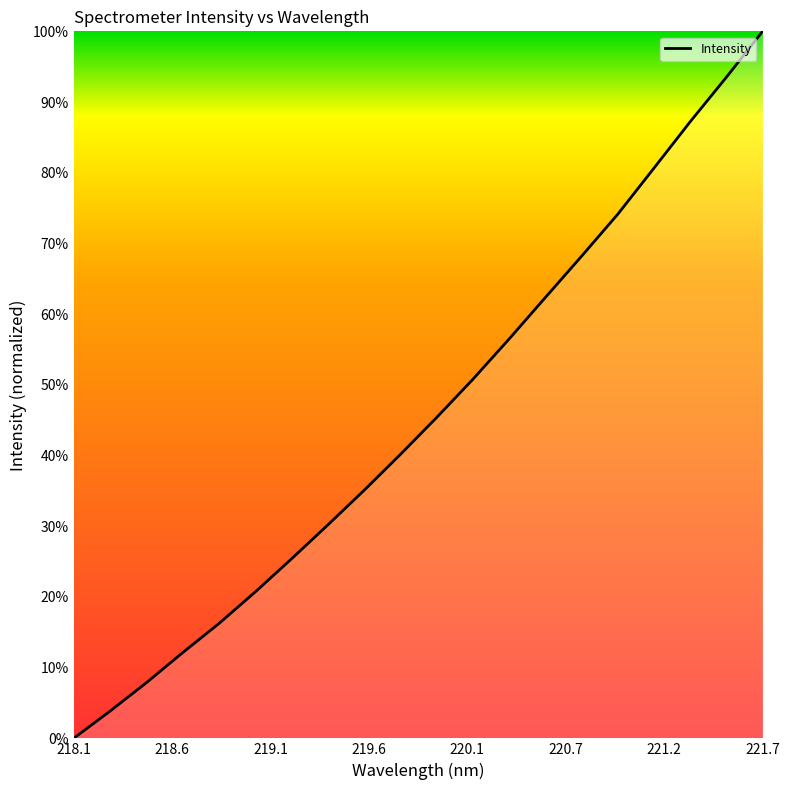

Count the number of categories in the chart.

20